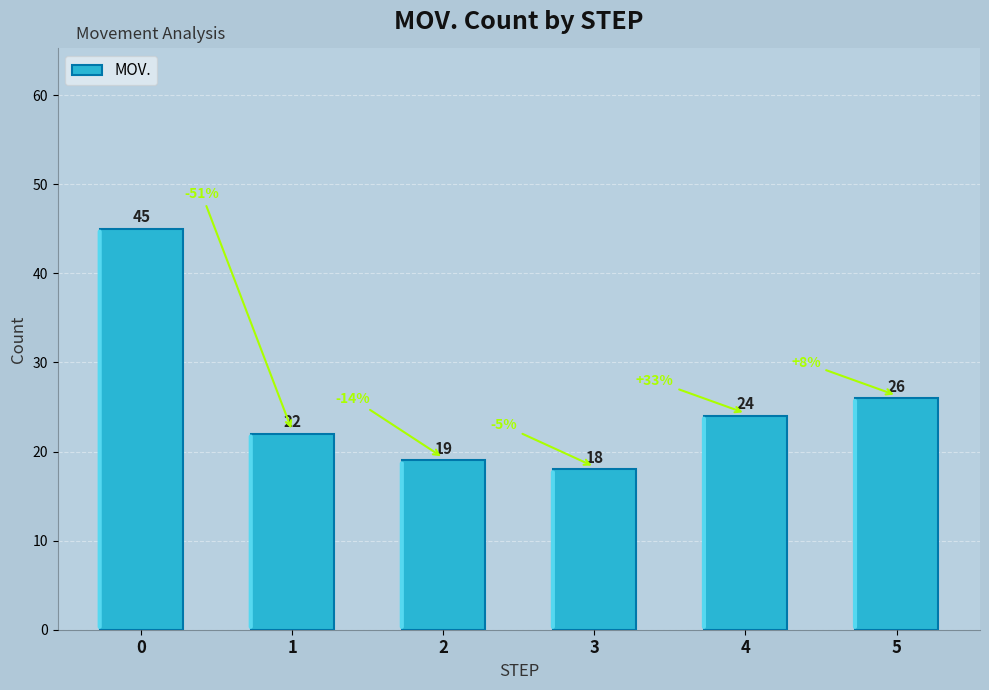

Where is the data nearest to the value 31?

5